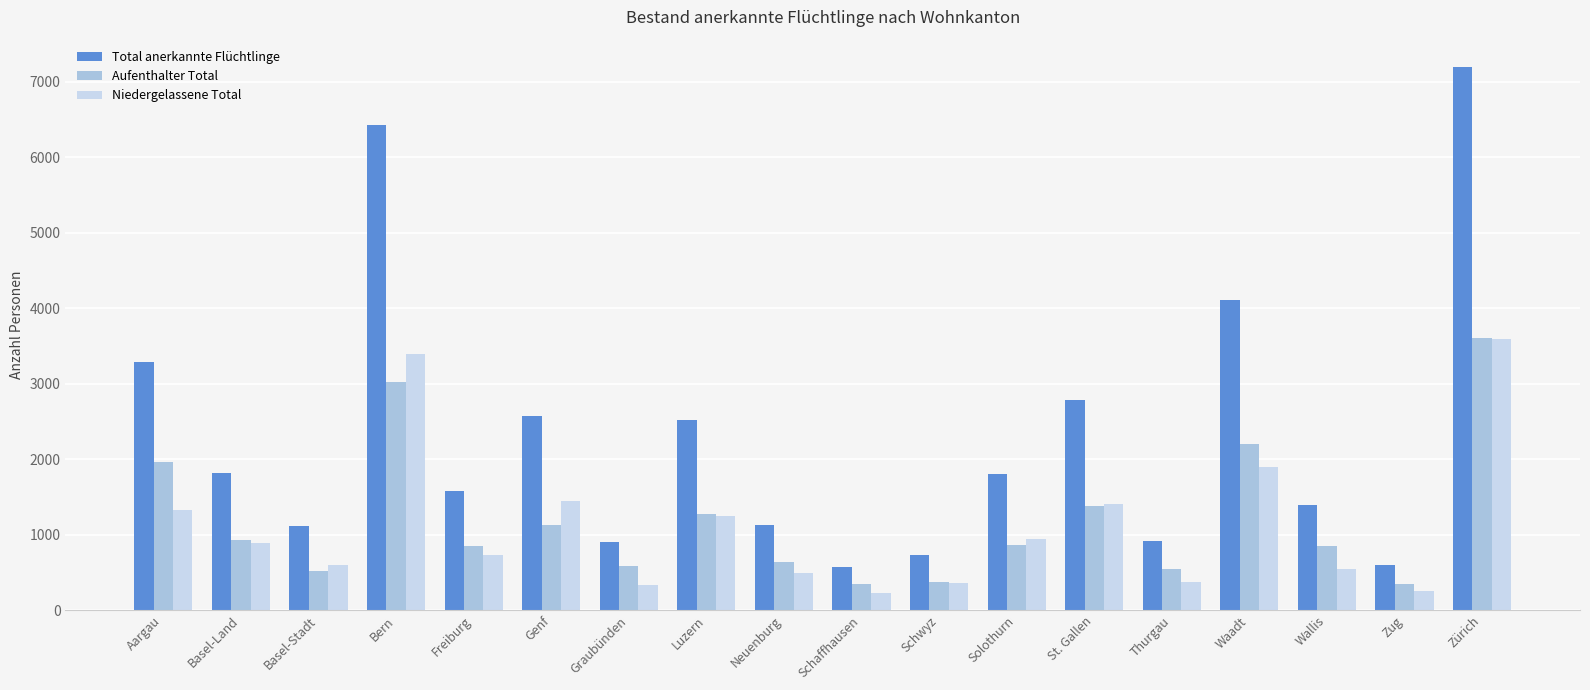

At how many categories does at least one series exceed 533?

18